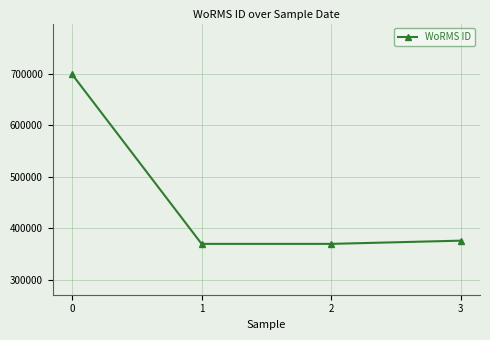

True or false: the data has more than 2 interior local peaks.

False